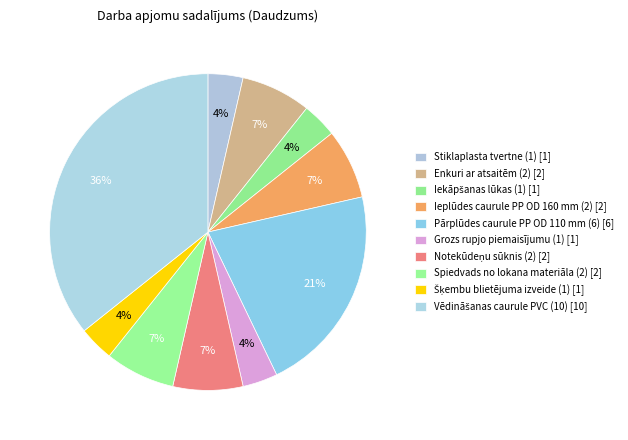

Is the sum of Stiklaplasta tvertne (1) and Vēdināšanas caurule PVC (10) greater than half?

No